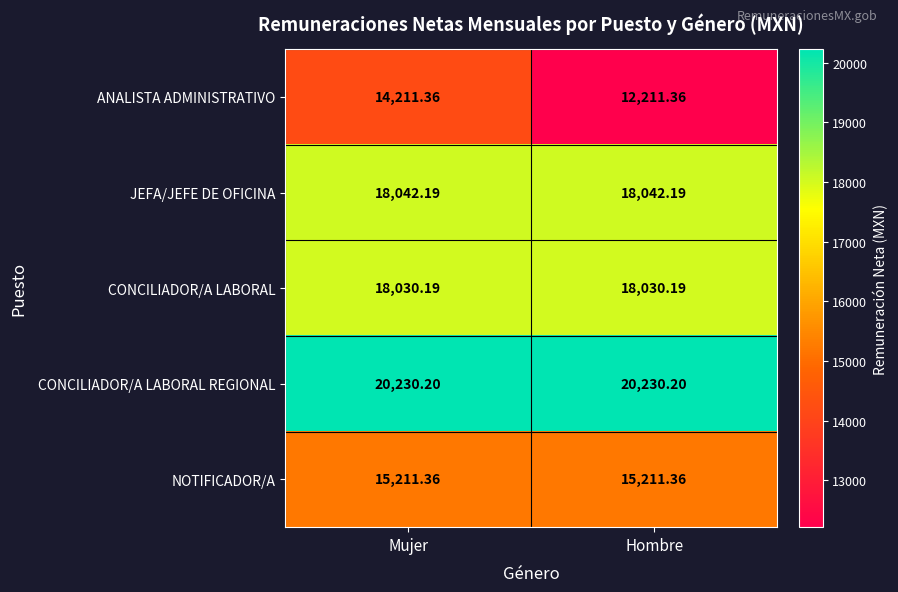

At which category is the sum across all series the highest?

Mujer